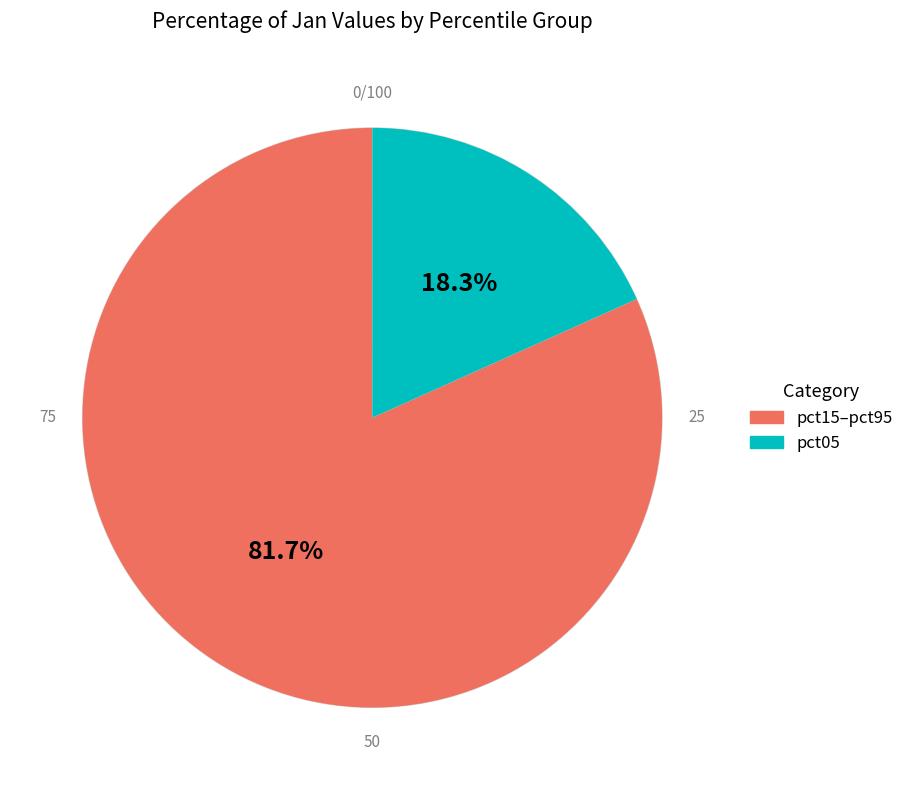

Is there any slice that represents more than half of the pie?

Yes